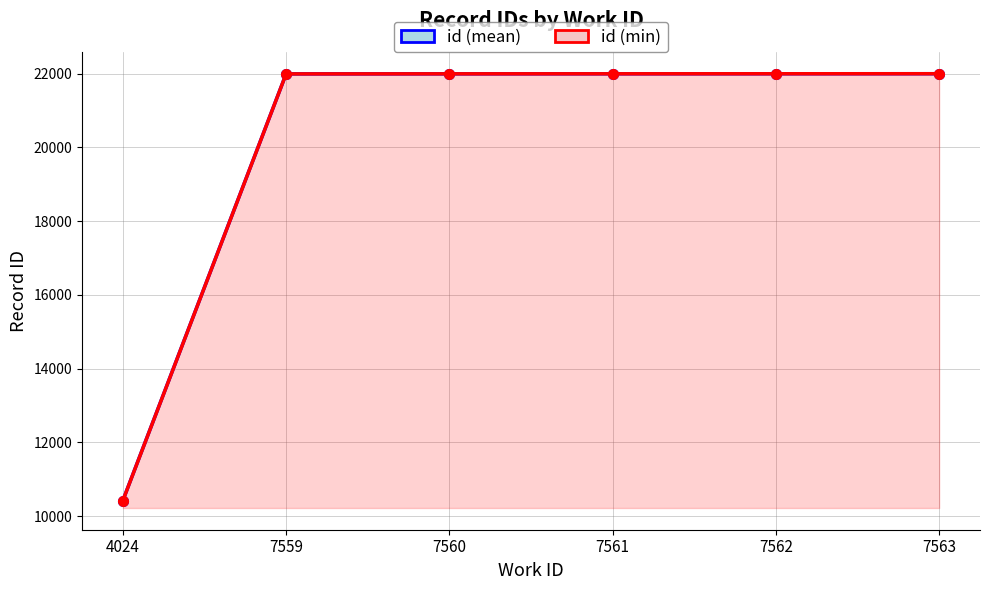

What is the difference between the id (min) values at 7562 and 7563?

1.0